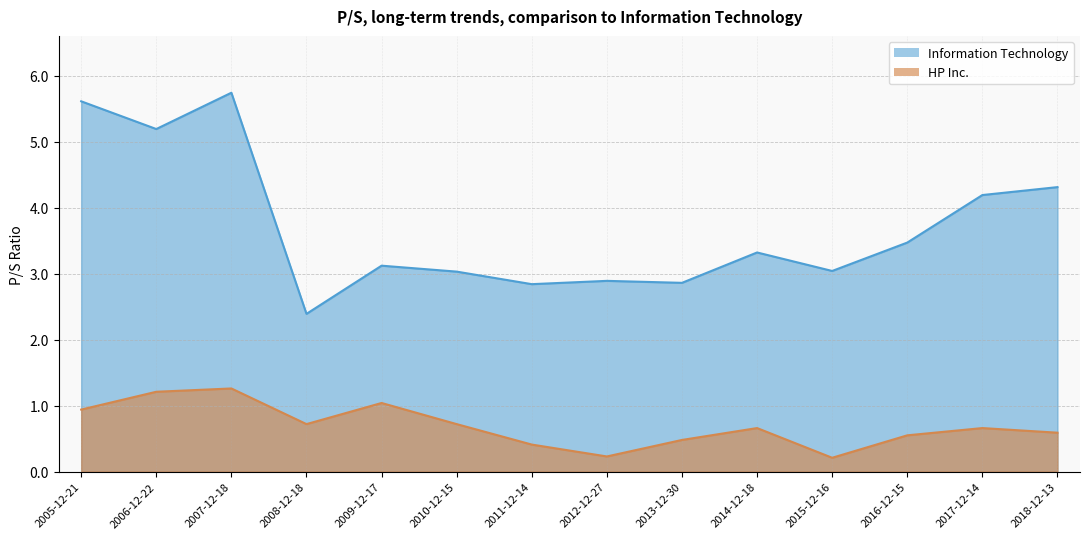

At which label is Information Technology closest to 4?

2017-12-14